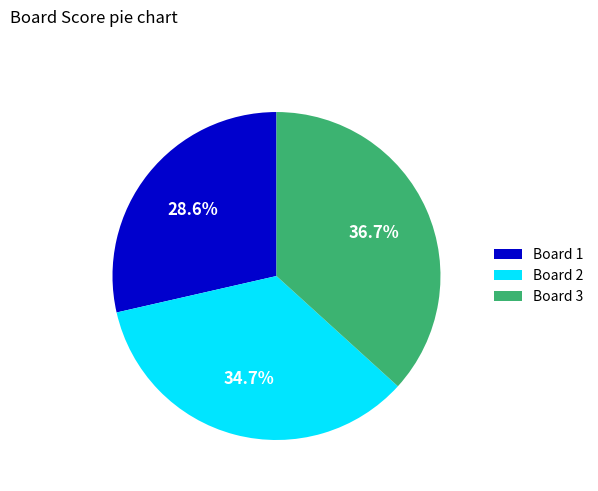

Count the number of slices in the pie.

3